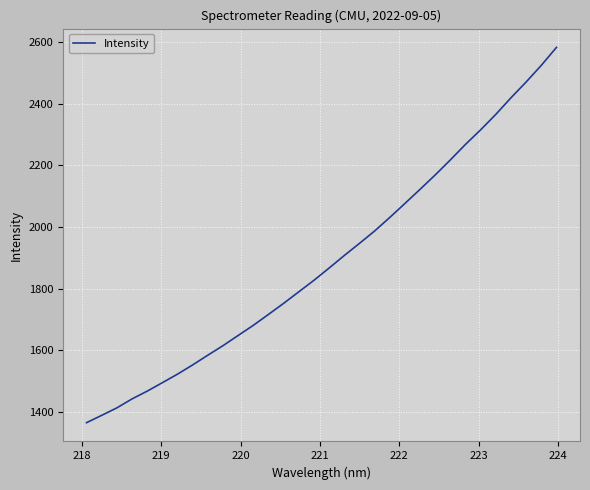

What is the difference between the maximum and minimum values?

1216.6